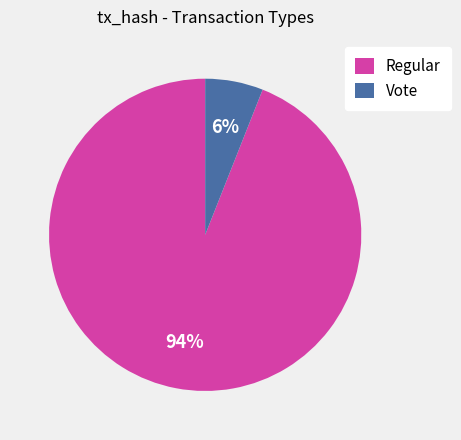

The Vote slice represents 18% of the pie. True or false?

False